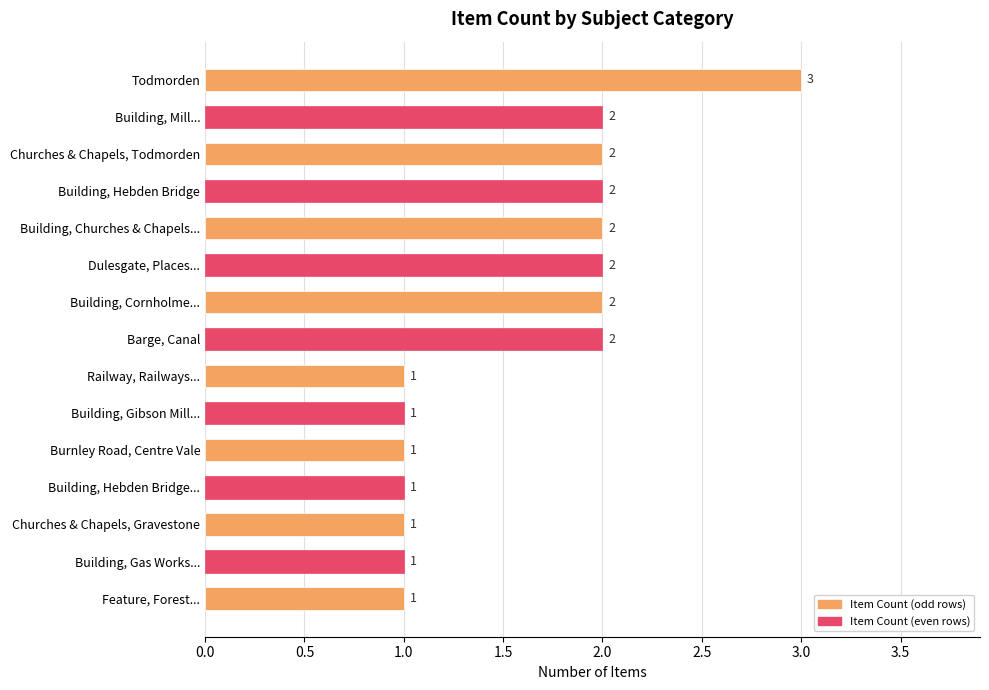

How many bars are there in total?

15